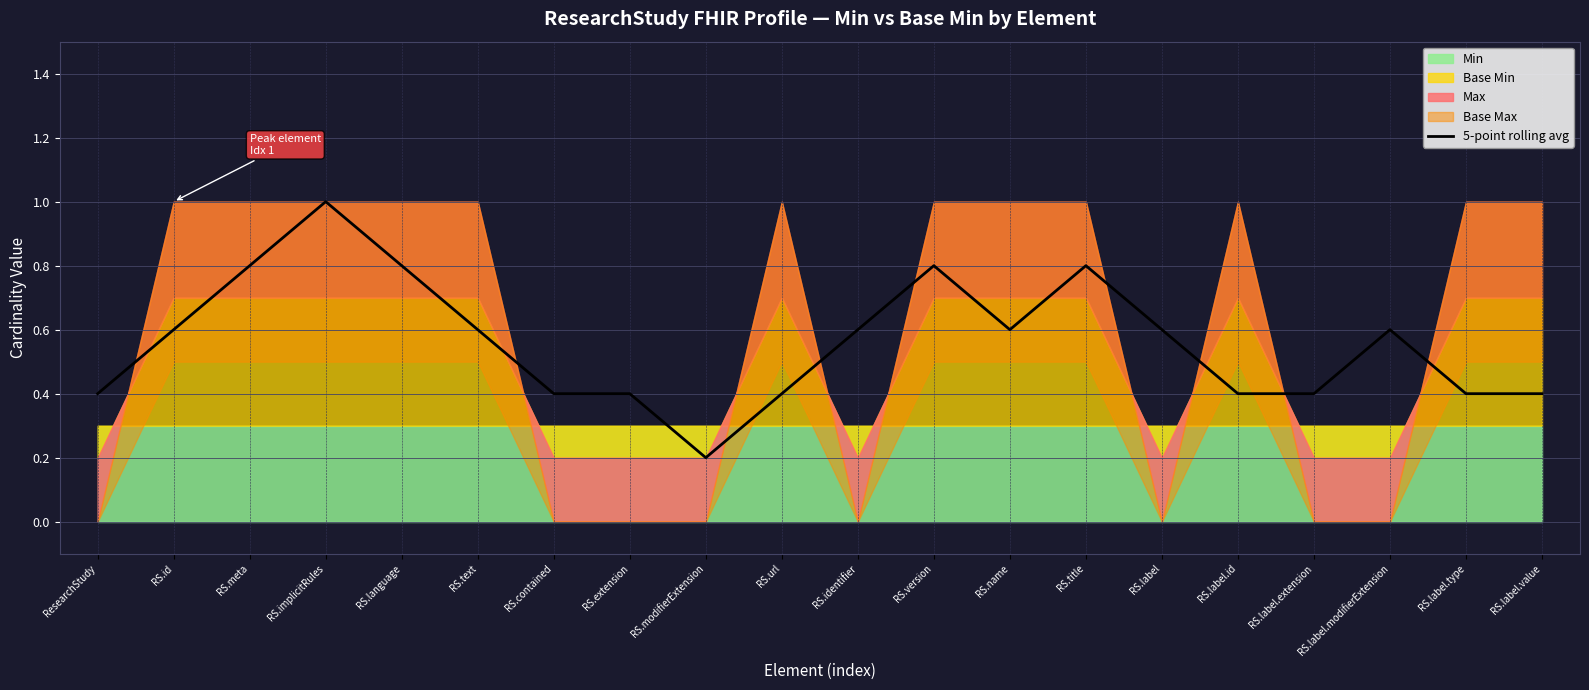

At which label does 5-point rolling avg reach its peak?

RS.implicitRules